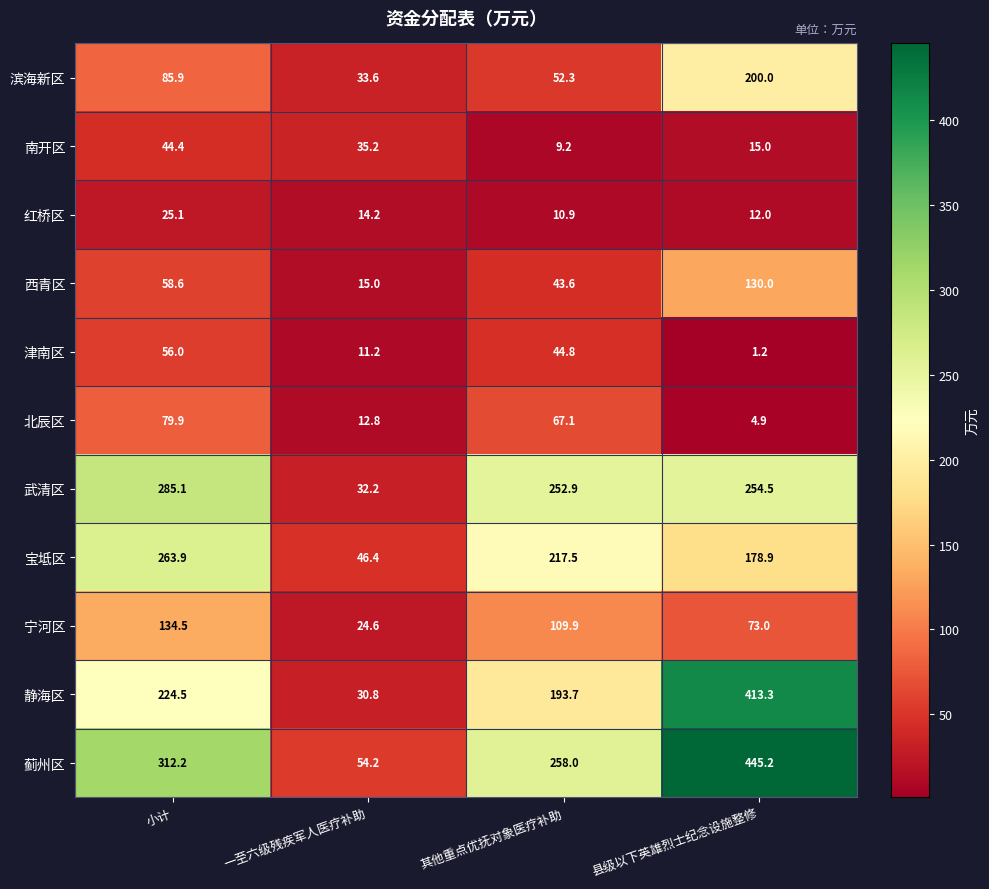

Which series has the widest spread of values?

蓟州区